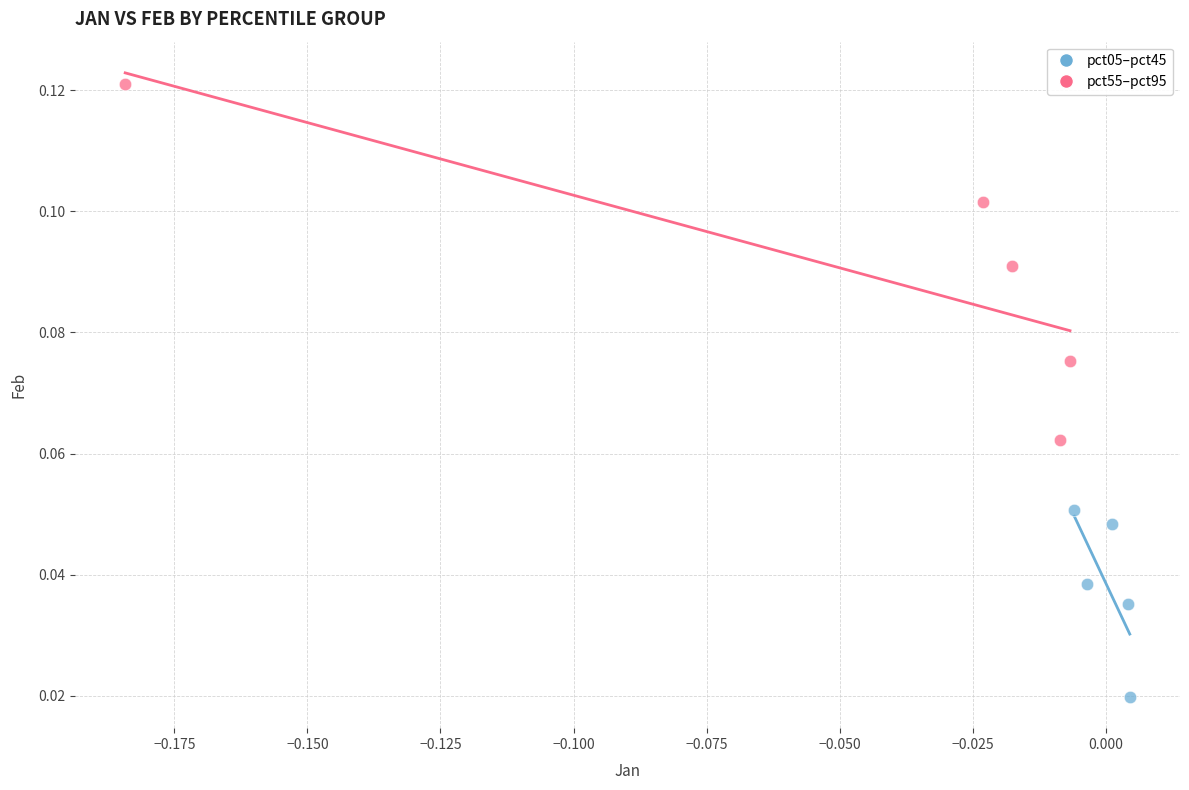

Which series has the largest Y range (max minus min)?

pct55–pct95